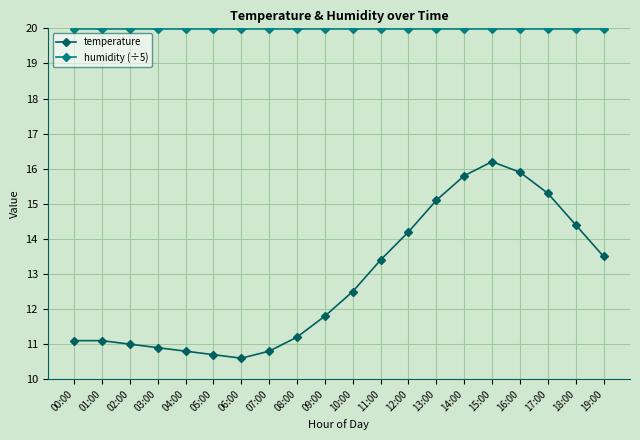

Reading left to right, extract all data points from this chart.

temperature: 00:00=11.1	01:00=11.1	02:00=11.0	03:00=10.9	04:00=10.8	05:00=10.7	06:00=10.6	07:00=10.8	08:00=11.2	09:00=11.8	10:00=12.5	11:00=13.4	12:00=14.2	13:00=15.1	14:00=15.8	15:00=16.2	16:00=15.9	17:00=15.3	18:00=14.4	19:00=13.5
humidity (÷5): 00:00=20.0	01:00=20.0	02:00=20.0	03:00=20.0	04:00=20.0	05:00=20.0	06:00=20.0	07:00=20.0	08:00=20.0	09:00=20.0	10:00=20.0	11:00=20.0	12:00=20.0	13:00=20.0	14:00=20.0	15:00=20.0	16:00=20.0	17:00=20.0	18:00=20.0	19:00=20.0